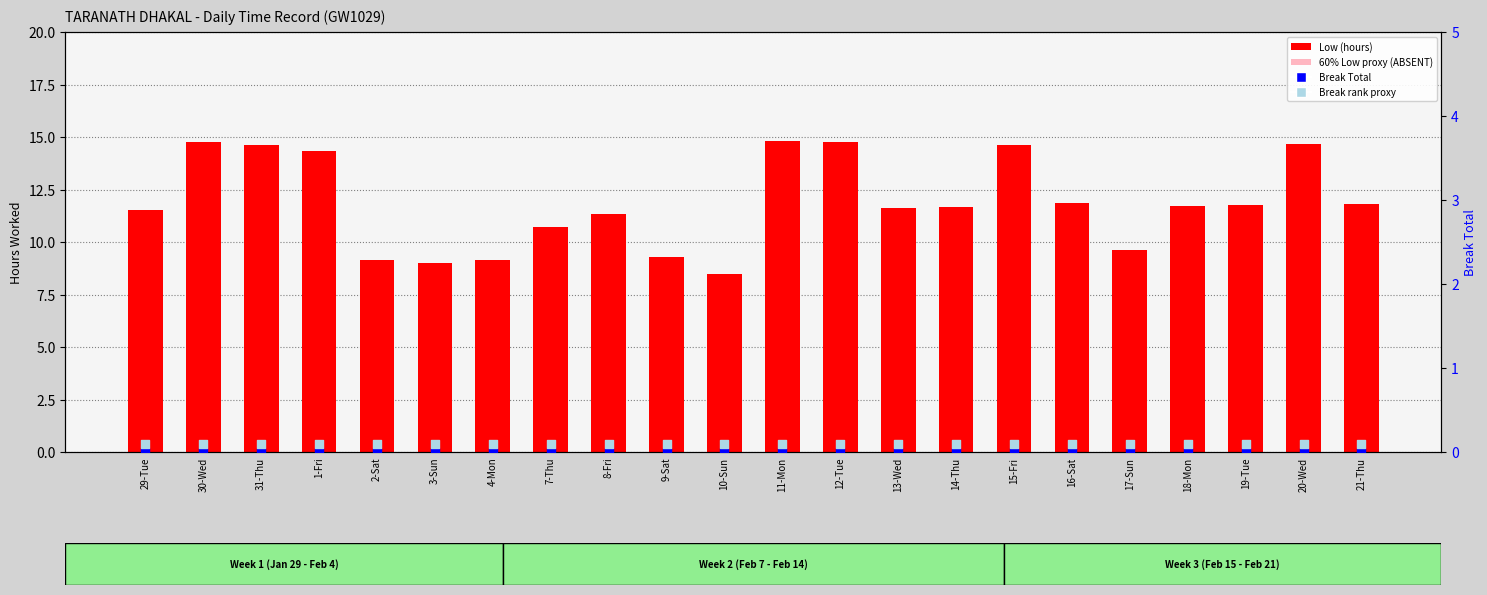

At how many categories does at least one series exceed 3?

22